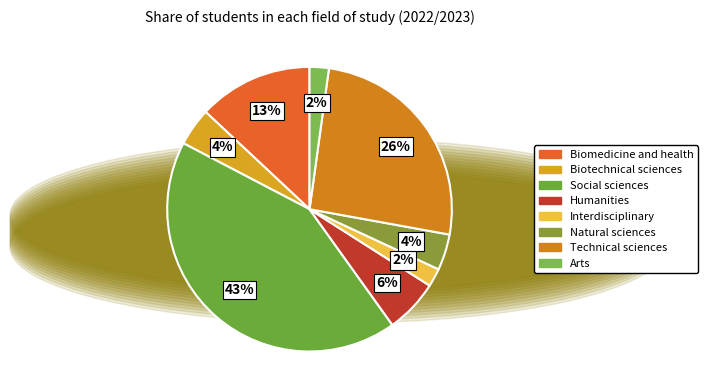

Count the number of slices in the pie.

8